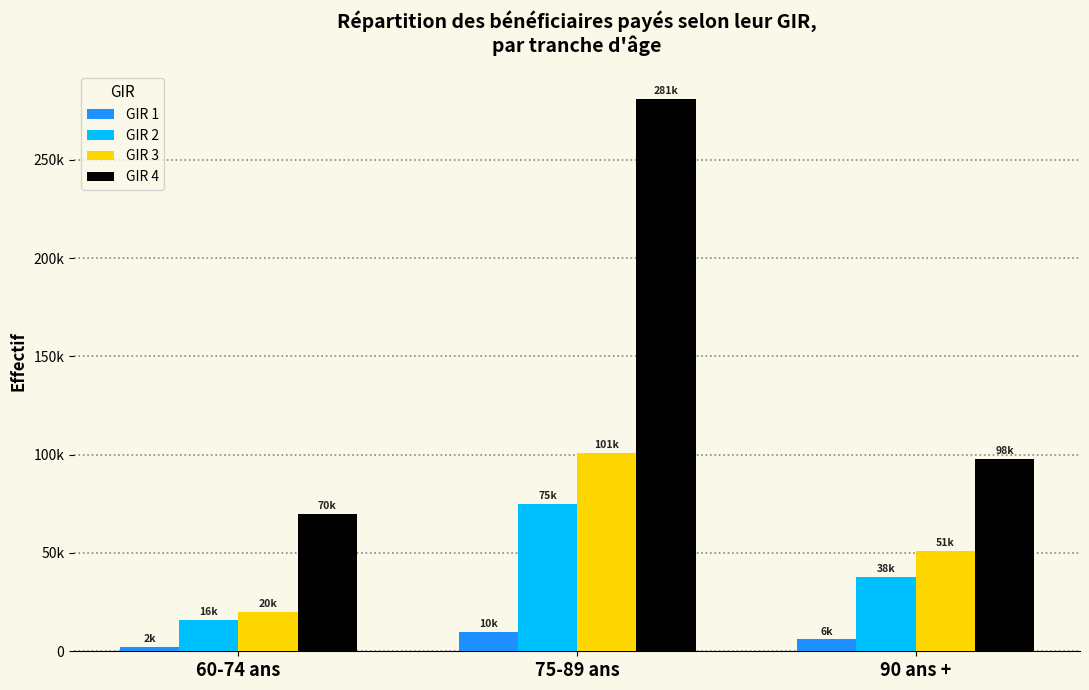

Between 75-89 ans and 90 ans +, which series saw the biggest shift?

GIR 4